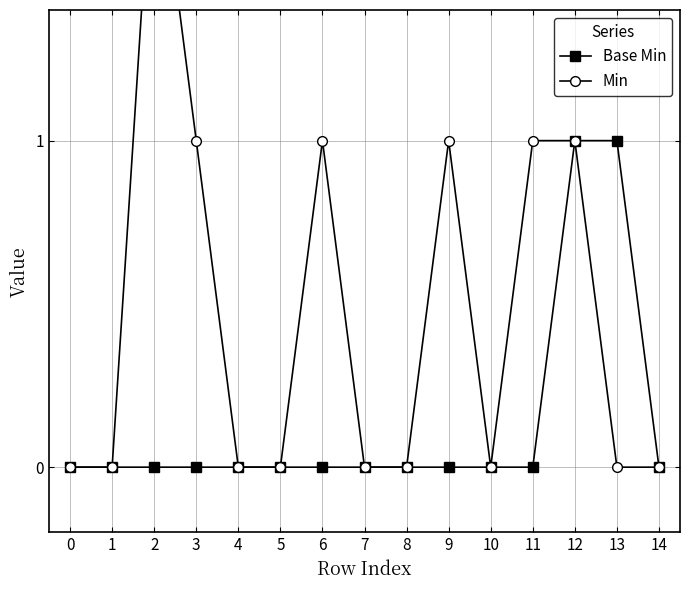

At how many categories does at least one series exceed 1?

1